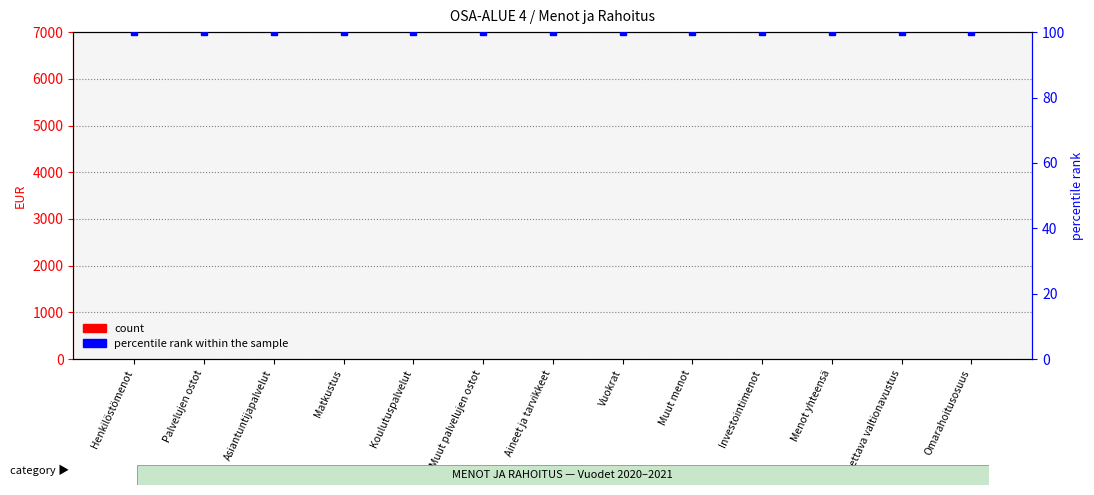

What are all the series names shown in the legend?

count, percentile rank within the sample